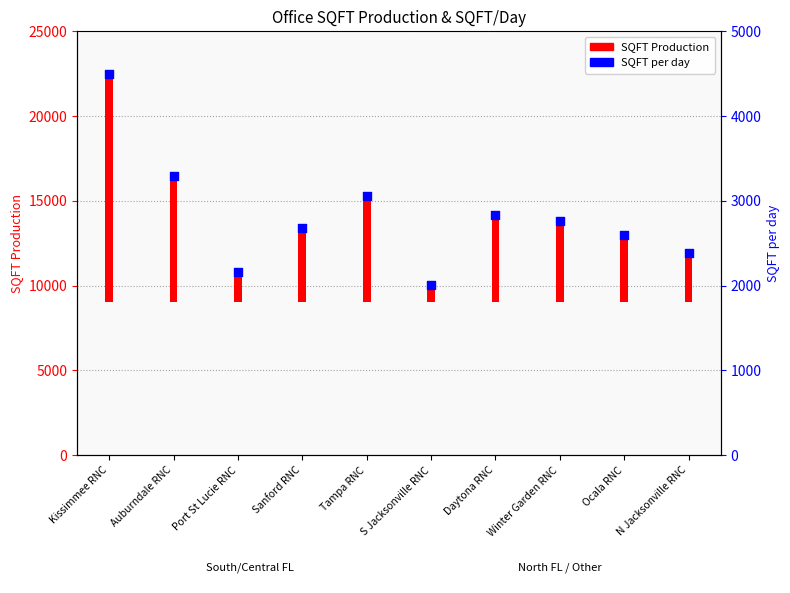

What is the ratio of the value at Winter Garden RNC to the value at Tampa RNC?

0.9